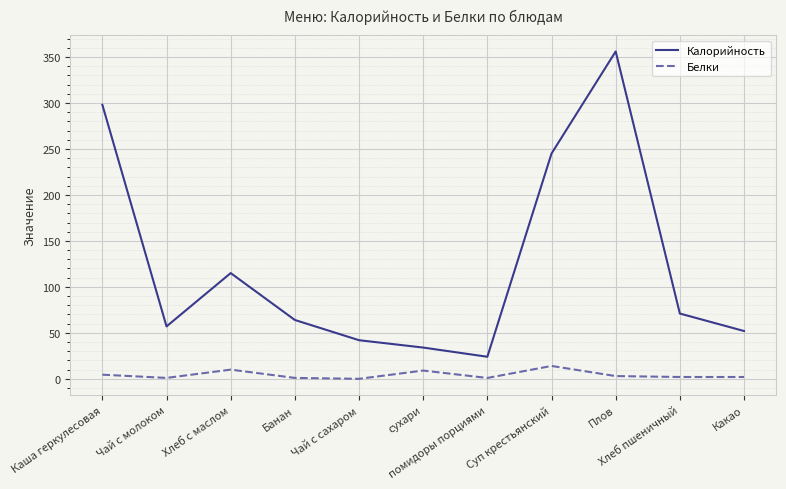

Is the value of Калорийность at помидоры порциями greater than the value of Белки at сухари?

Yes